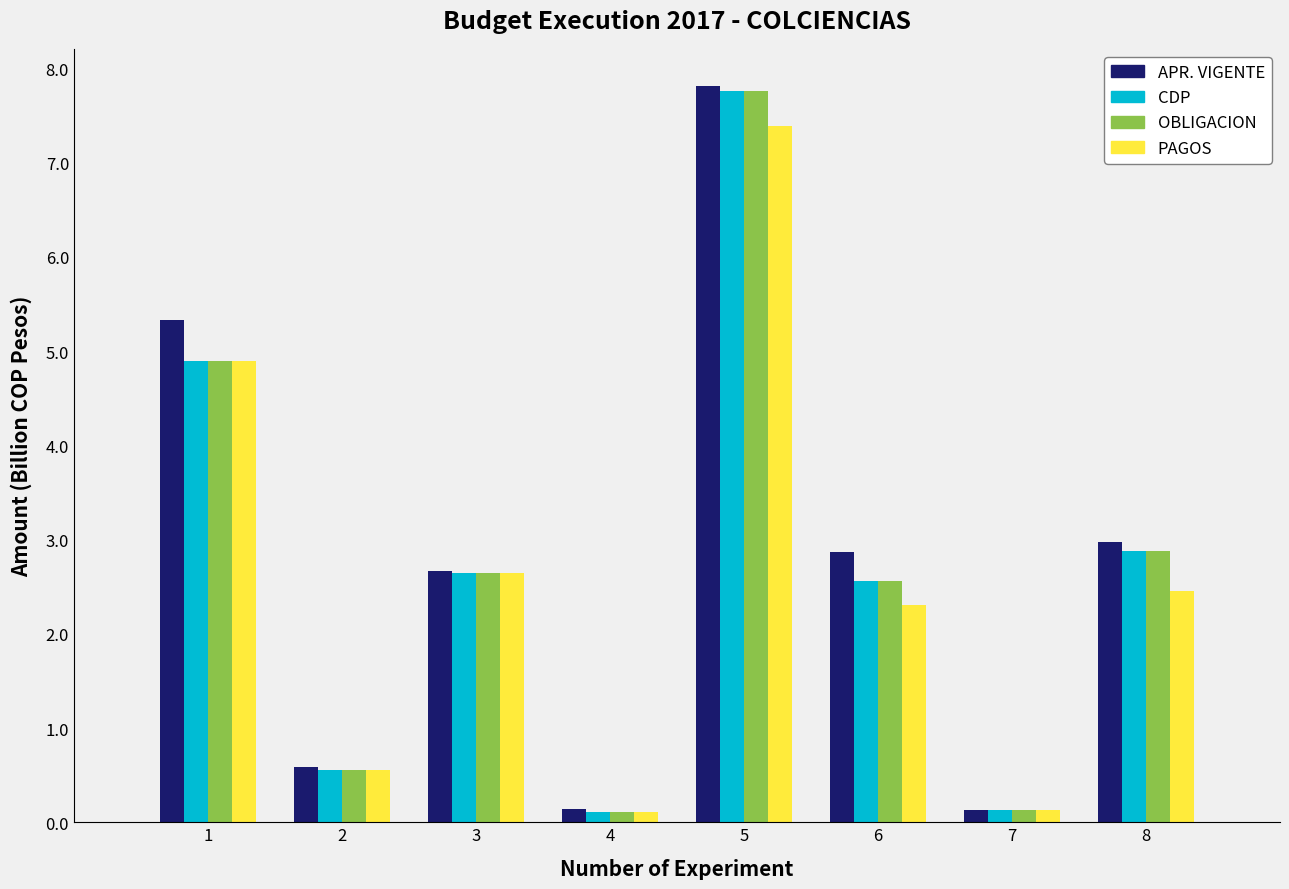

Reading left to right, transcribe all the data shown in this chart.

APR. VIGENTE: 5.3	0.6	2.7	0.1	7.8	2.9	0.1	3.0
CDP: 4.9	0.6	2.6	0.1	7.8	2.6	0.1	2.9
OBLIGACION: 4.9	0.6	2.6	0.1	7.8	2.6	0.1	2.9
PAGOS: 4.9	0.6	2.6	0.1	7.4	2.3	0.1	2.5